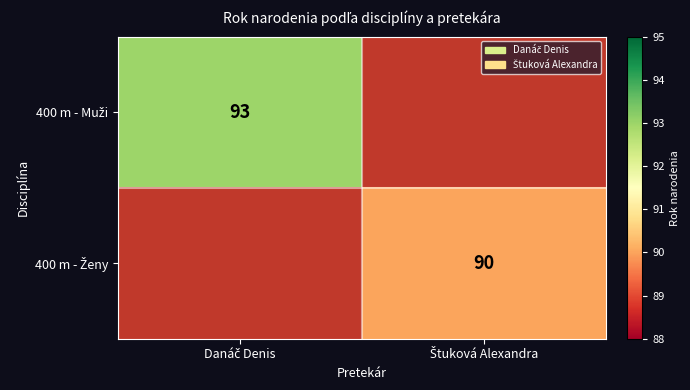

True or false: 400 m - Ženy has a value of 118.5 at Štuková Alexandra.

False